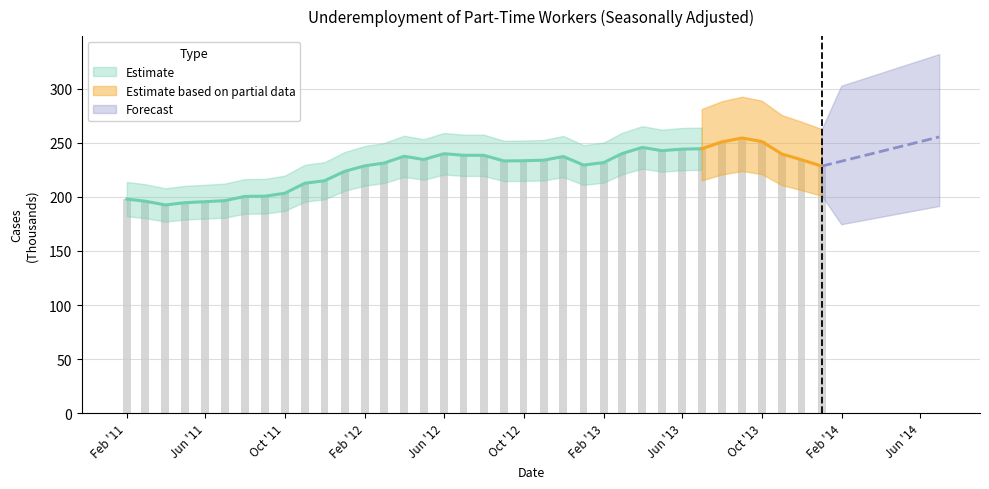

What is the label of the 13th bar from the left?

Feb '12